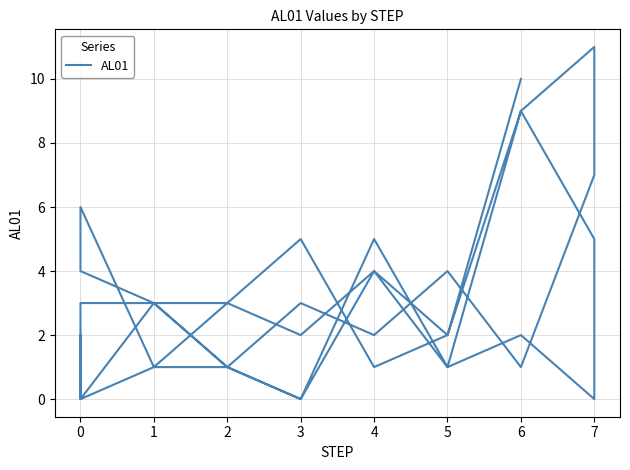

What is the label of the 38th point from the right?

4